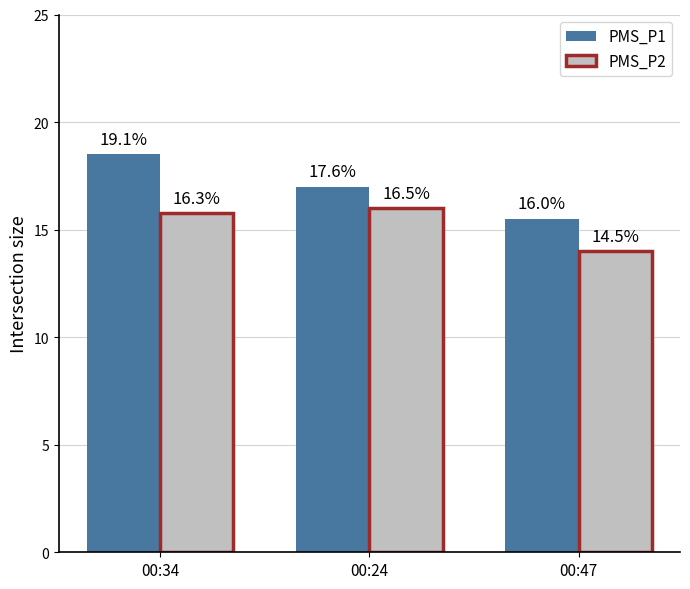

What are all the series names shown in the legend?

PMS_P1, PMS_P2